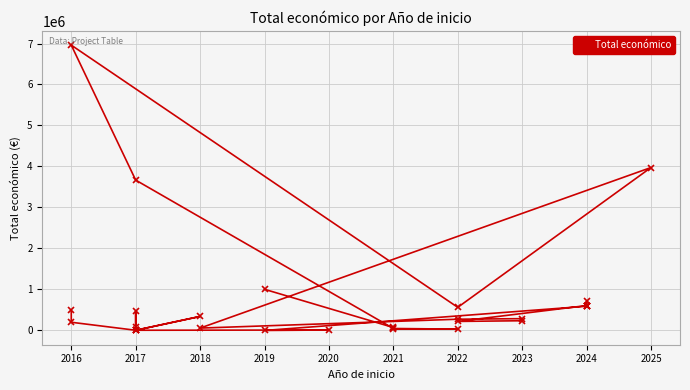

How many lines are shown in the chart?

1